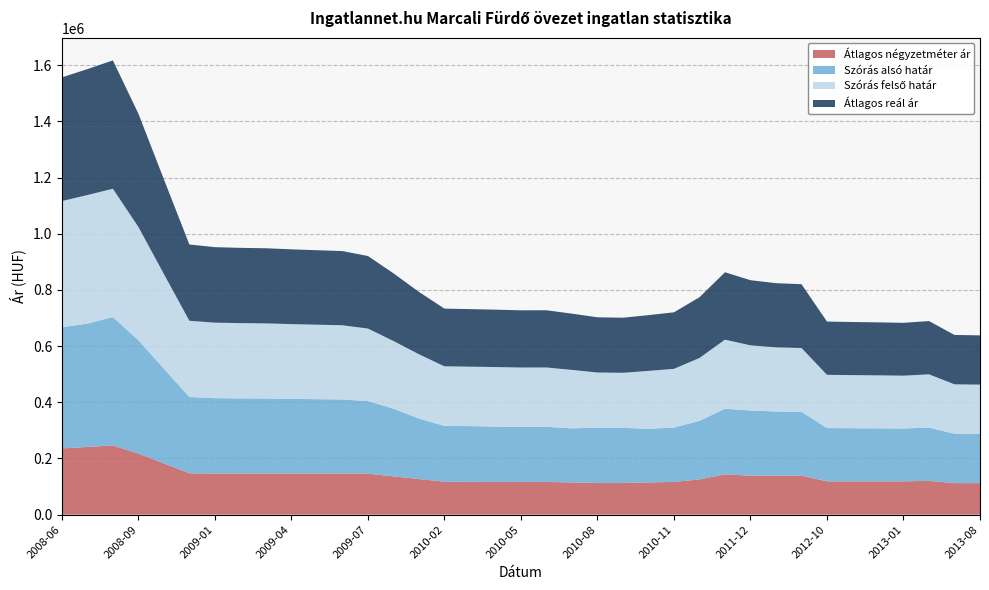

Reading left to right, transcribe all the data shown in this chart.

Átlagos négyzetméter ár: 235894	241118	246341	217710	182522	147333	146000	146000	146000	146000	146000	146000	146000	136417	126833	117250	117018	116787	116555	116555	114740	112926	112926	114740	116555	125446	143228	139000	139000	139000	118644	118644	118644	118644	120408	112328	112328
Szórás alsó határ: 431196	439293	457017	403408	337177	271511	268810	267998	267513	266228	265193	264166	258318	241011	215424	198758	198233	196670	195970	196029	192626	196593	196087	190857	193596	208521	233945	231947	228371	227203	189643	189096	188700	188108	189668	175845	175348
Szórás felső határ: 449456	457553	457017	403408	337177	271511	268810	267998	267513	266228	265193	264166	258318	241011	228858	212192	211667	212068	211368	211427	208024	196593	196087	206255	208994	223919	245905	231947	228371	227203	189643	189096	188700	188108	189668	175845	175348
Átlagos reál ár: 440326	448423	457017	403408	337177	271511	268810	267998	267513	266228	265193	264166	258318	241011	222141	205475	204950	204369	203669	203728	200325	196593	196087	198556	201295	216220	239925	231947	228371	227203	189643	189096	188700	188108	189668	175845	175348